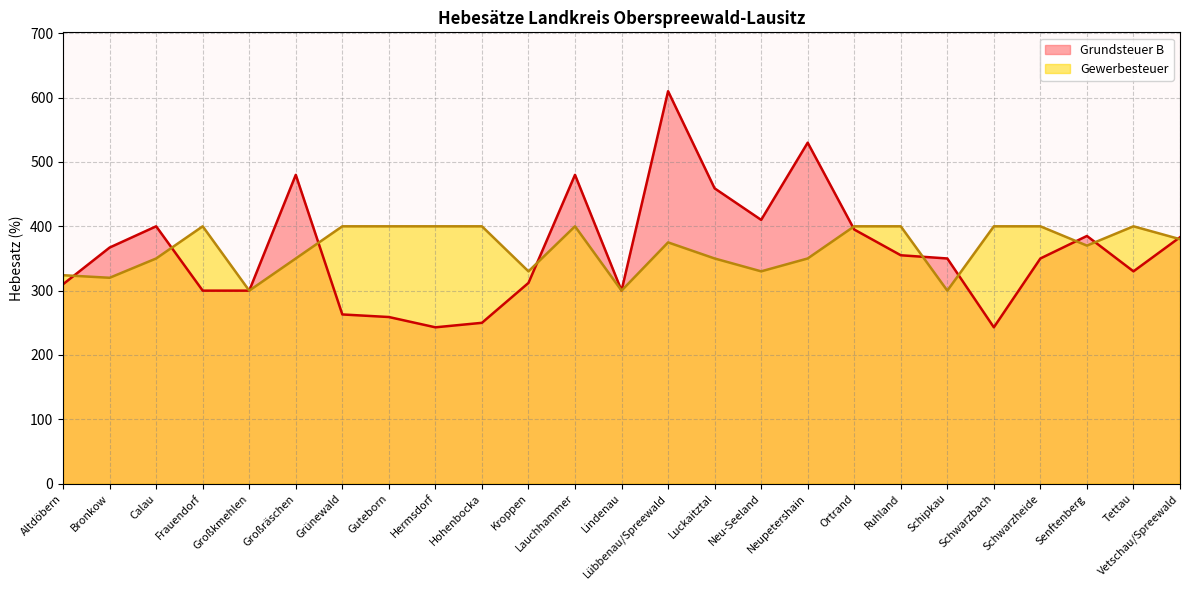

What is the difference between the maximum and minimum values in the Grundsteuer B series?

367